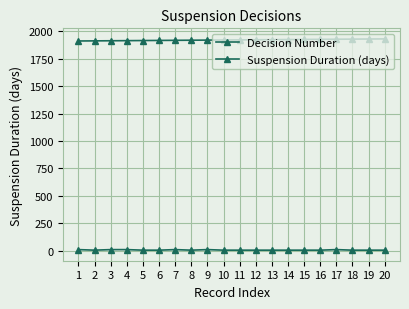

Which category has the highest value in the Decision Number series?

20